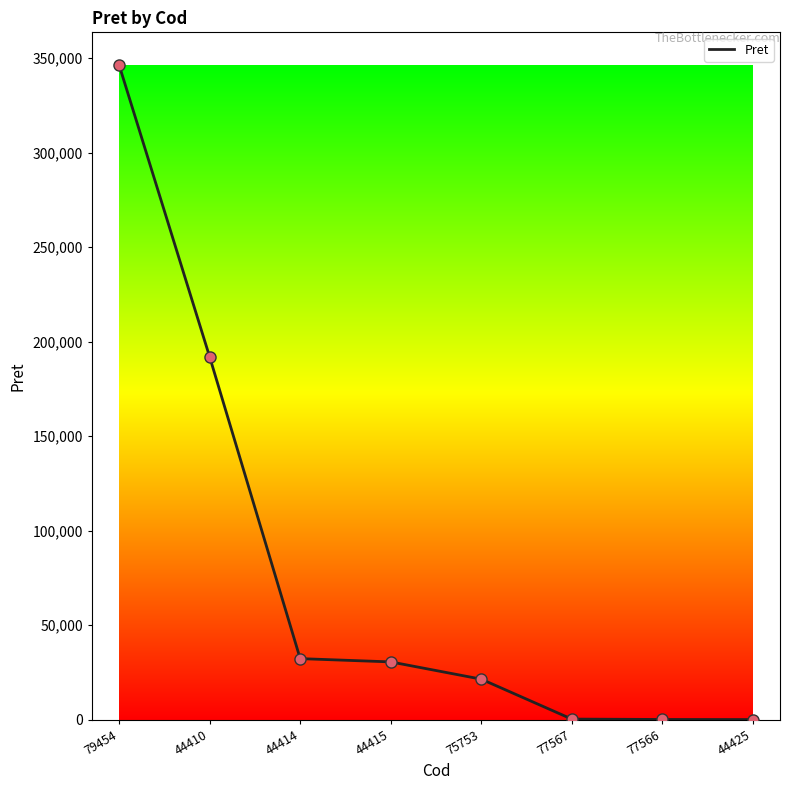

What is the ratio of the value at 79454 to the value at 44410?

1.8